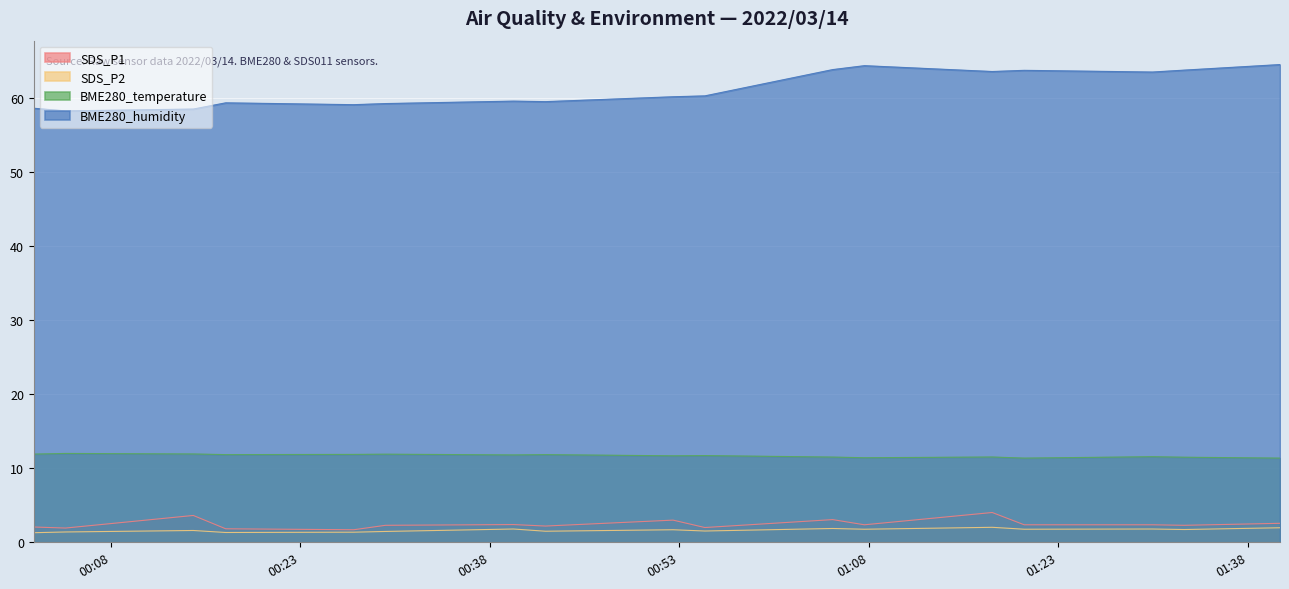

At 2022/03/14 01:20:19, list the series in order from largest to smallest.

BME280_humidity, BME280_temperature, SDS_P1, SDS_P2